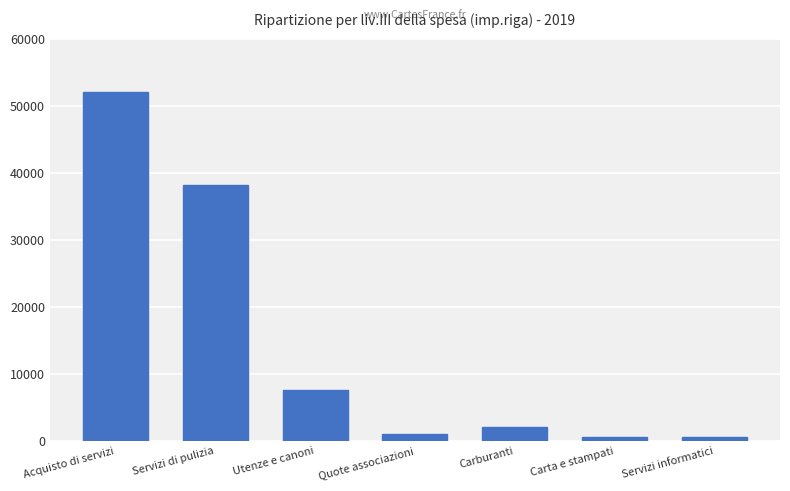

What is the ratio of the value at Servizi di pulizia to the value at Carburanti?

17.7